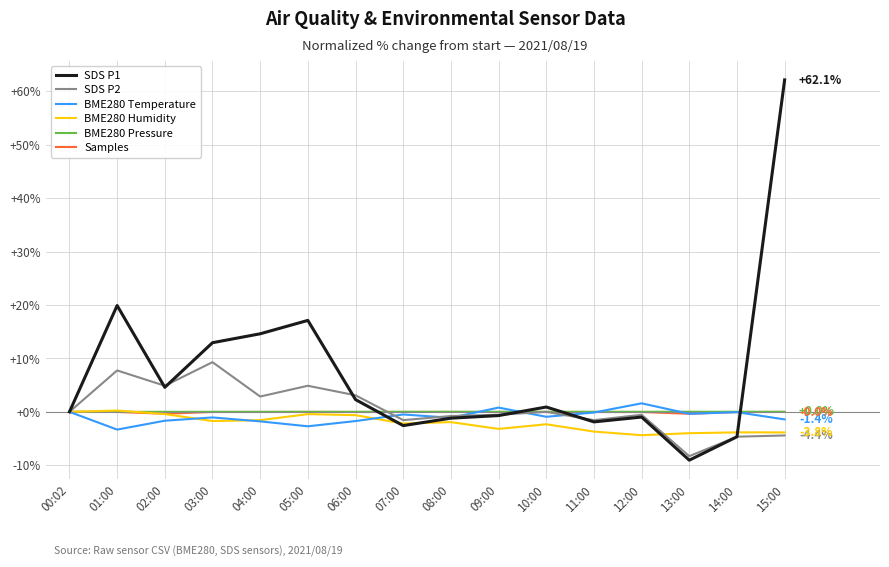

Does the chart have visible grid lines?

Yes